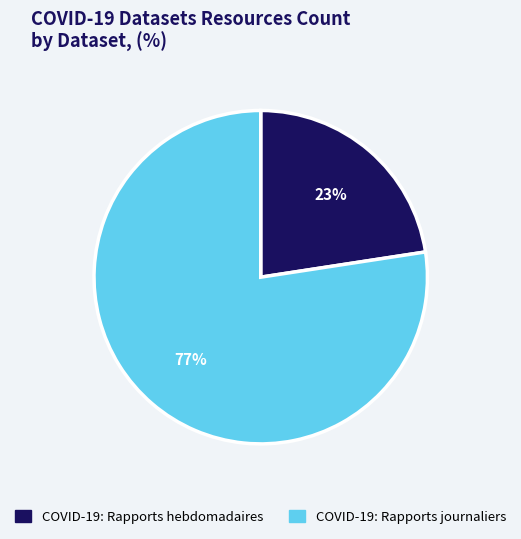

Which slice represents more than half of the pie?

COVID-19: Rapports journaliers